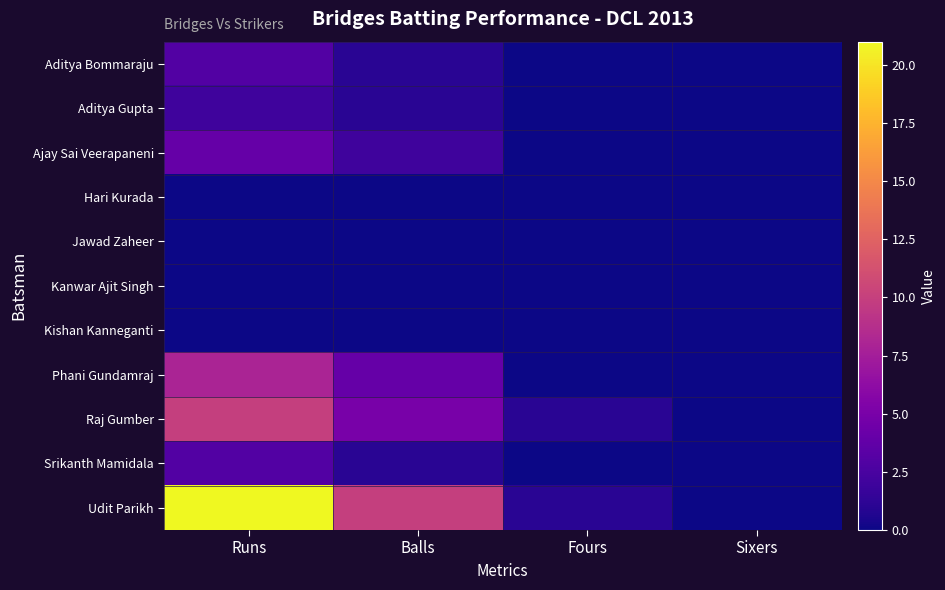

What is the difference between the highest and lowest values at Balls?

10